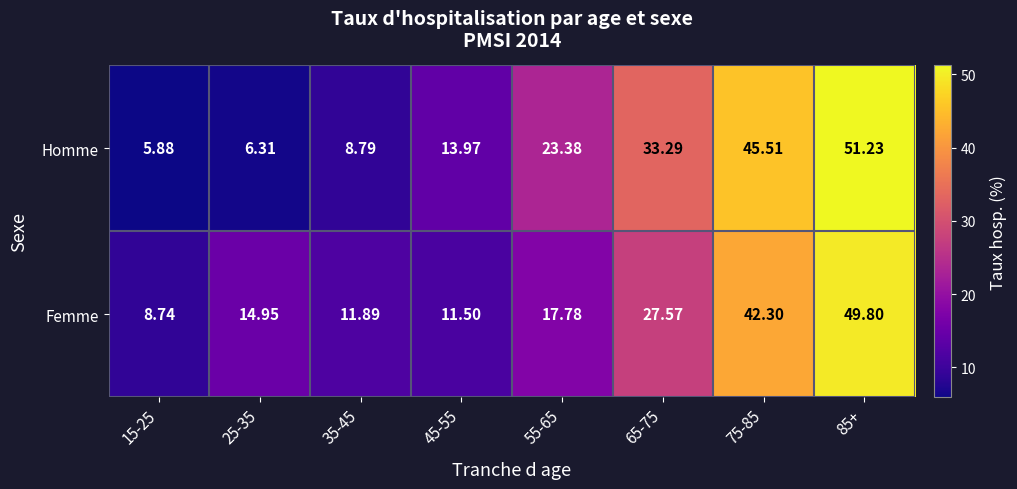

Which series has the largest range (max minus min)?

Homme